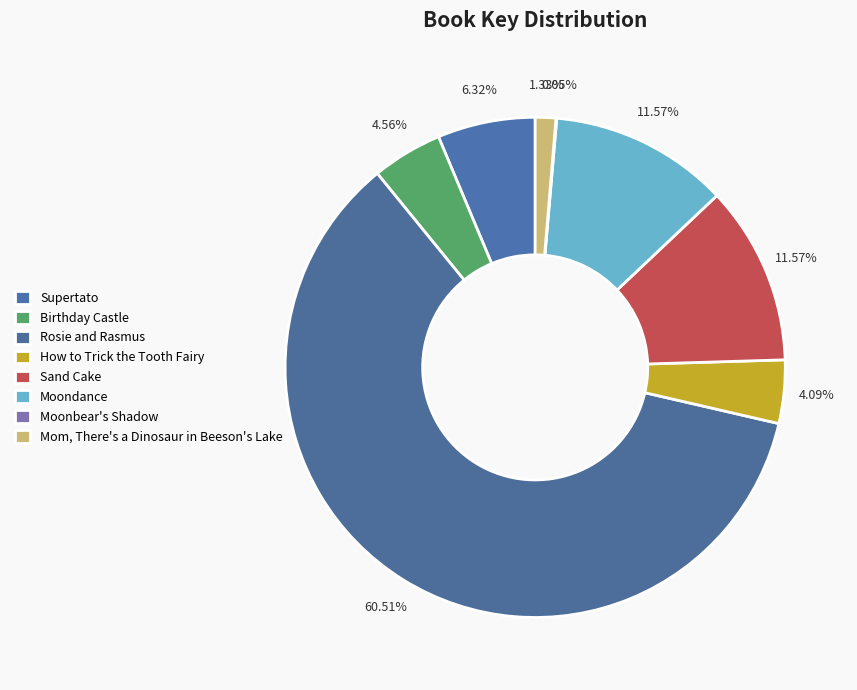

To the nearest percent, what portion does Mom, There's a Dinosaur in Beeson's Lake represent?

1%